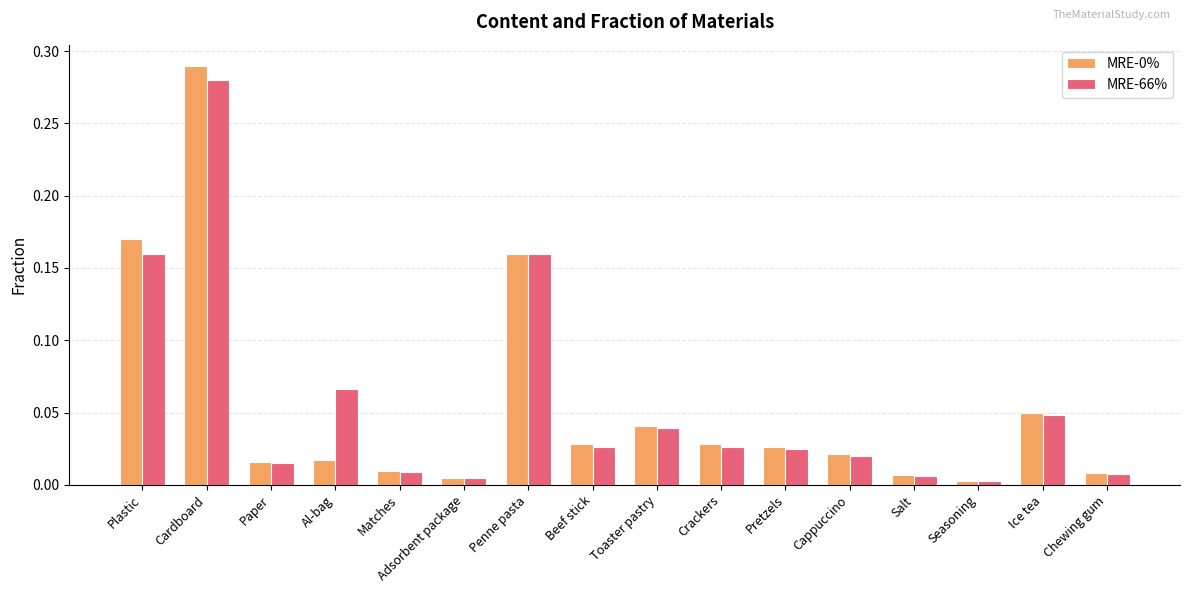

How many data points does each series have?

16